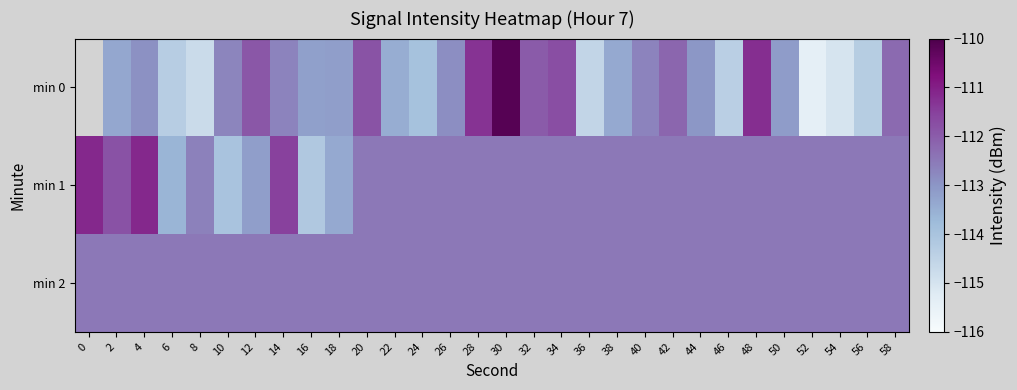

True or false: min 2 has a value of -112.5 at 4.

True